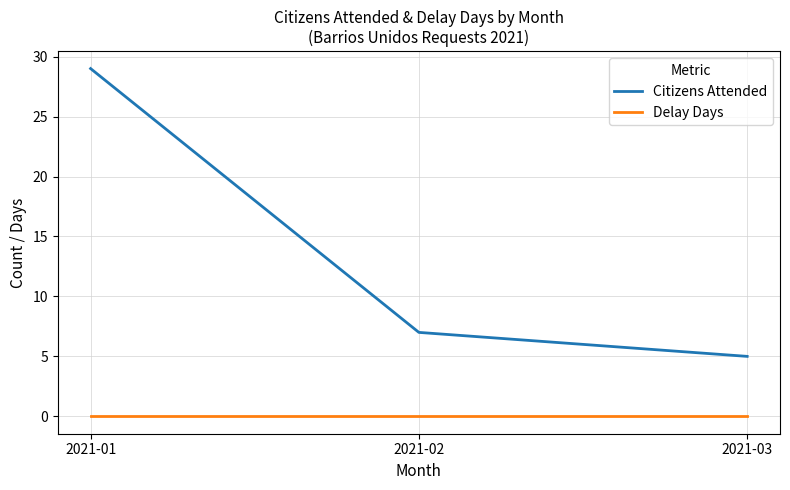

At how many categories does at least one series exceed 23?

1